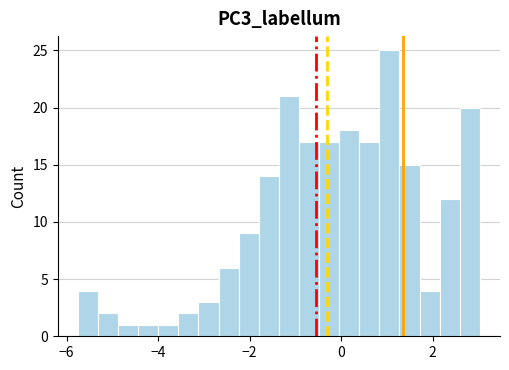

Around what value on the x-axis is the tallest bar? Give the approximate position of its centre, as read against the axis.

1.0